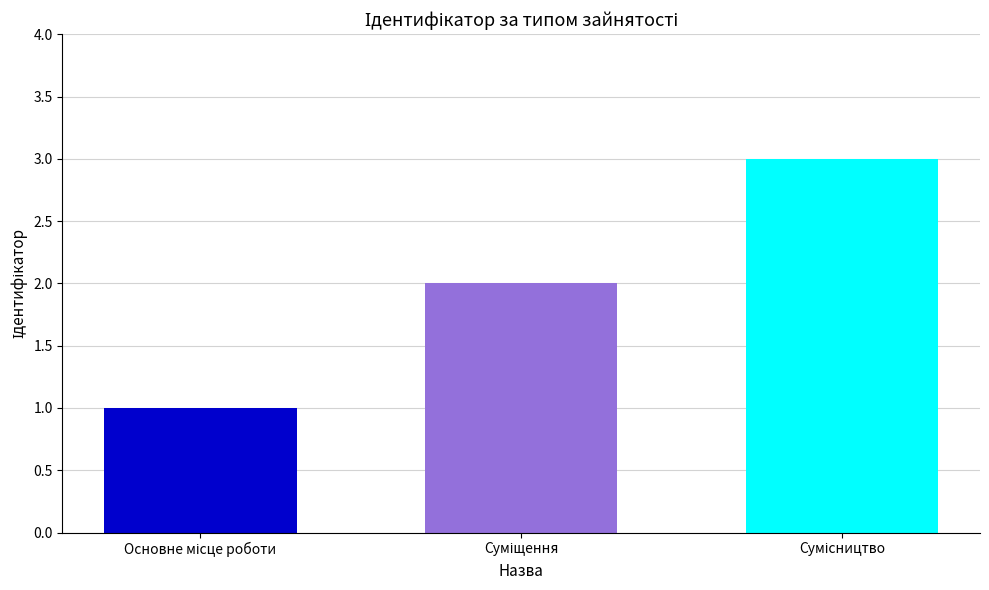

What is the maximum value shown in the chart?

3